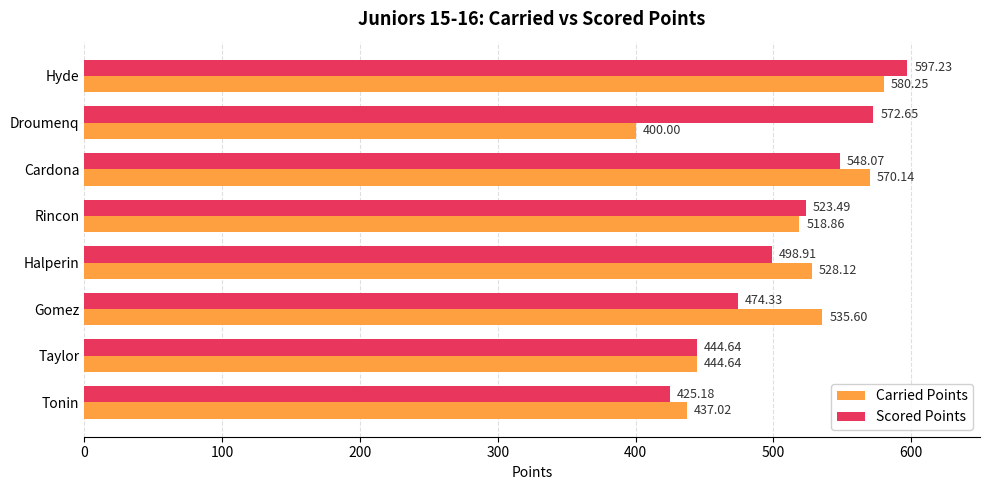

What is the difference between the second highest and minimum values in the Carried Points series?

170.1